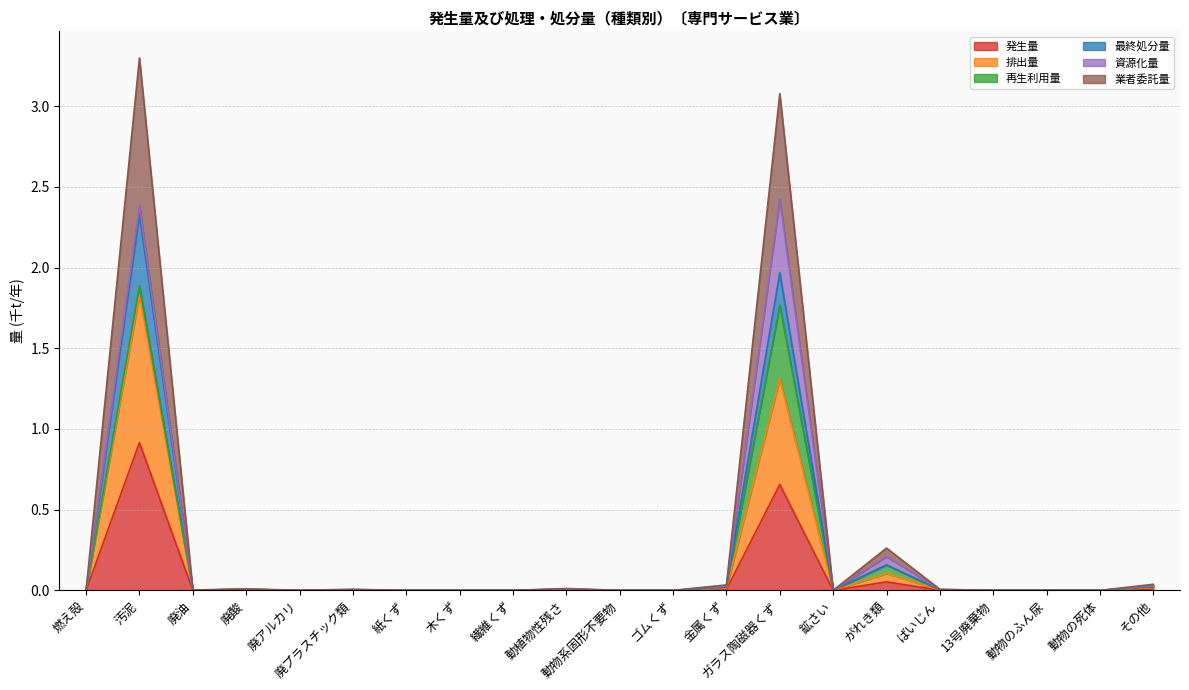

Which series has the largest range (max minus min)?

業者委託量